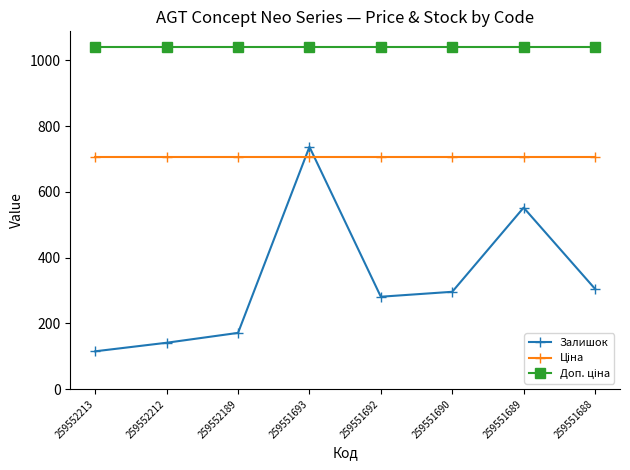

Rank the categories by Залишок value from highest to lowest.

259551693, 259551689, 259551688, 259551690, 259551692, 259552189, 259552212, 259552213